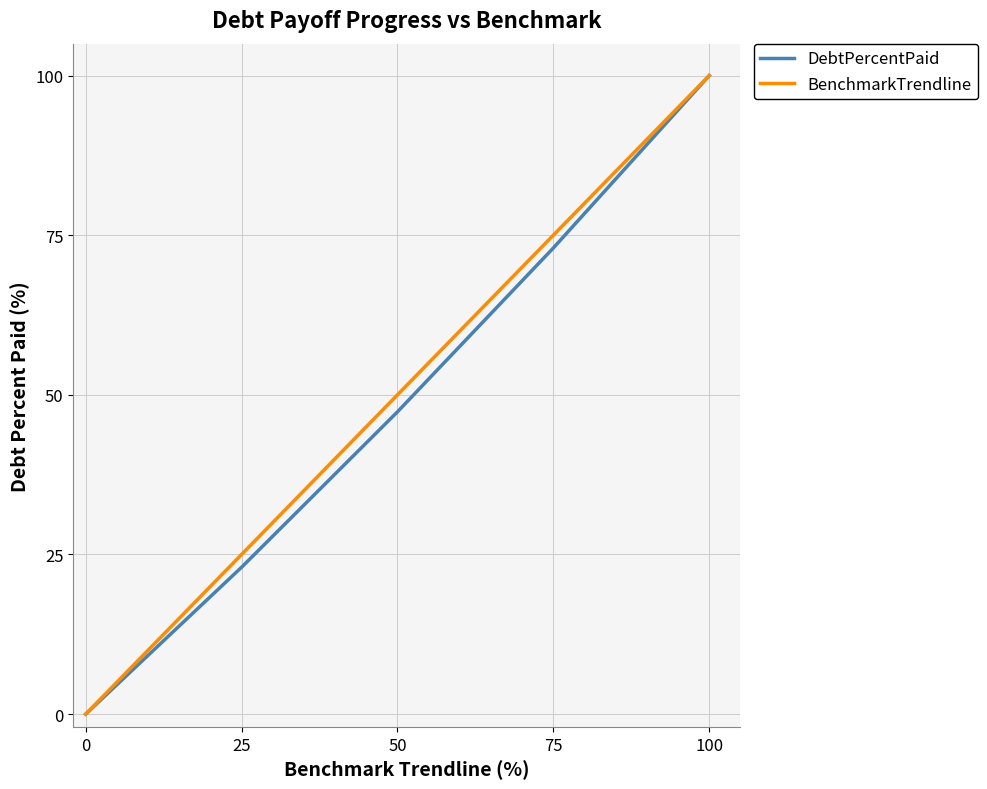

Reading left to right, list all the values displayed in this chart.

DebtPercentPaid: 0.0	23.0	47.3	73.0	100.0
BenchmarkTrendline: 0.0	25.0	50.0	75.0	100.0